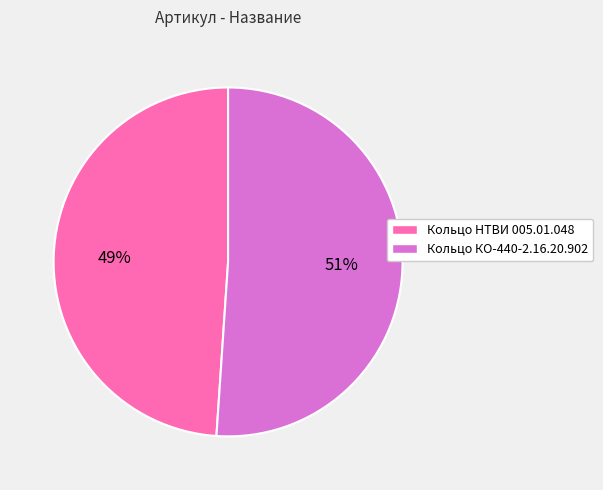

Is Кольцо КО-440-2.16.20.902 the majority of the pie?

Yes